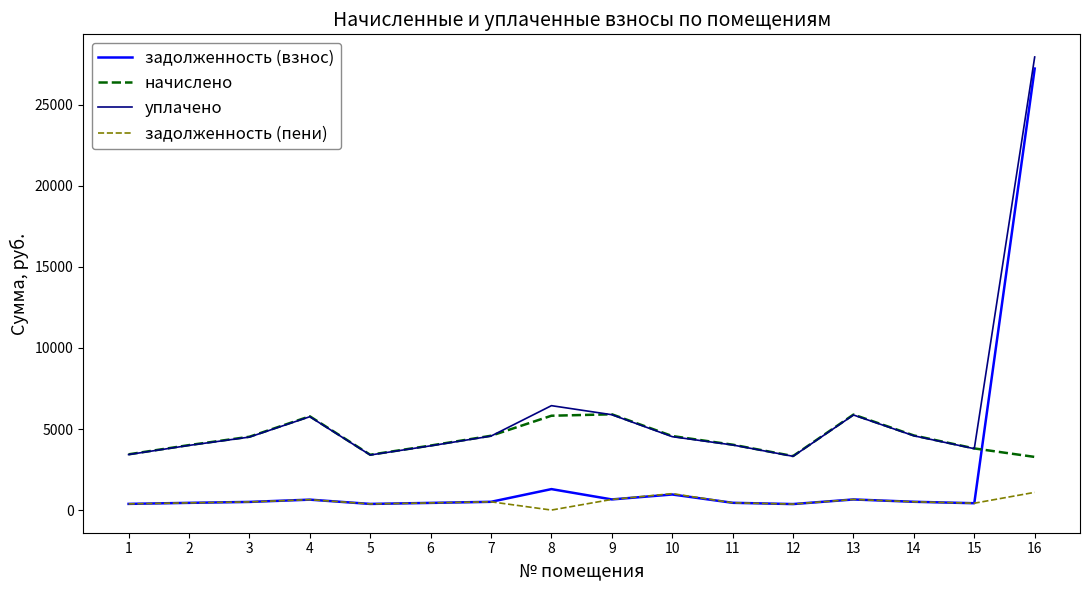

How many lines are shown in the chart?

4